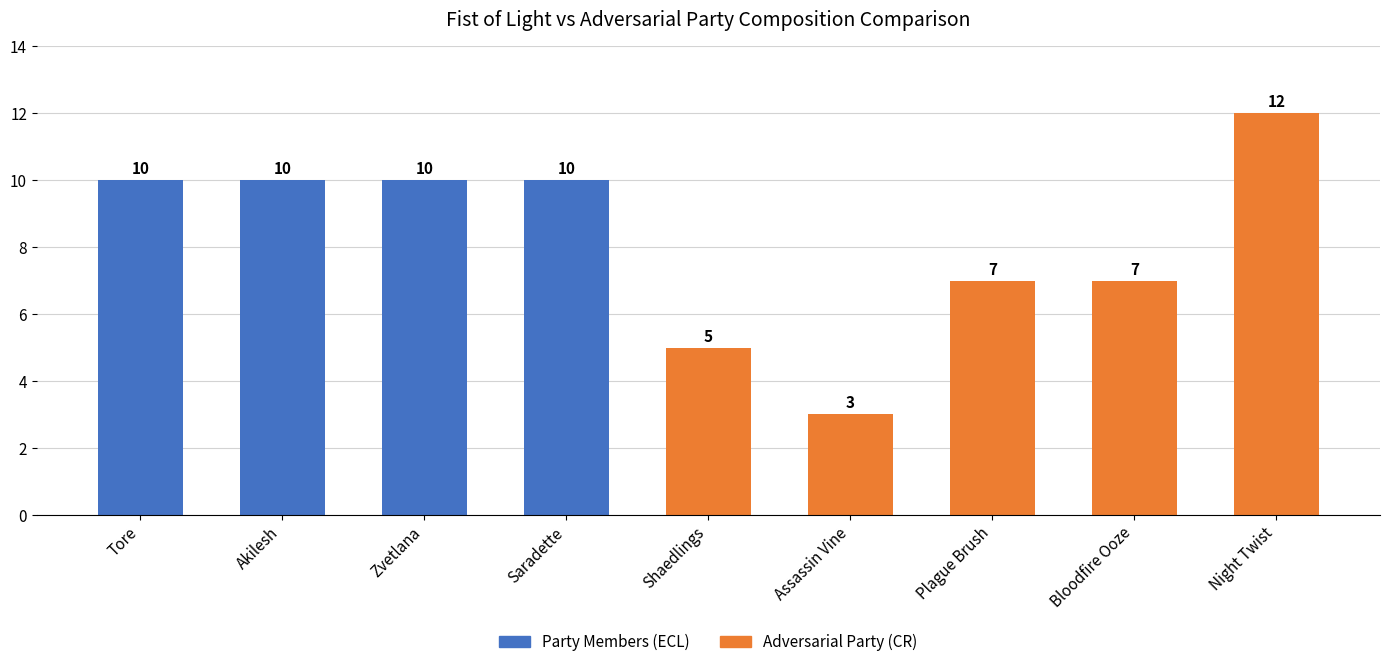

What is the minimum value for Adversarial Party (CR)?

3